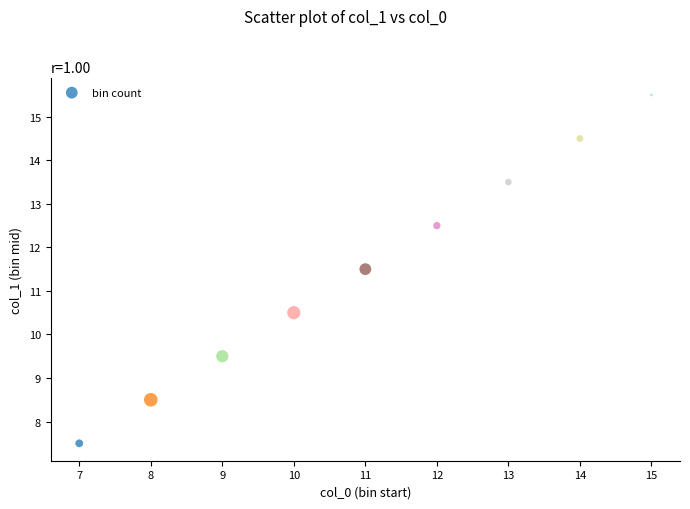

What is the average X value?

11.0